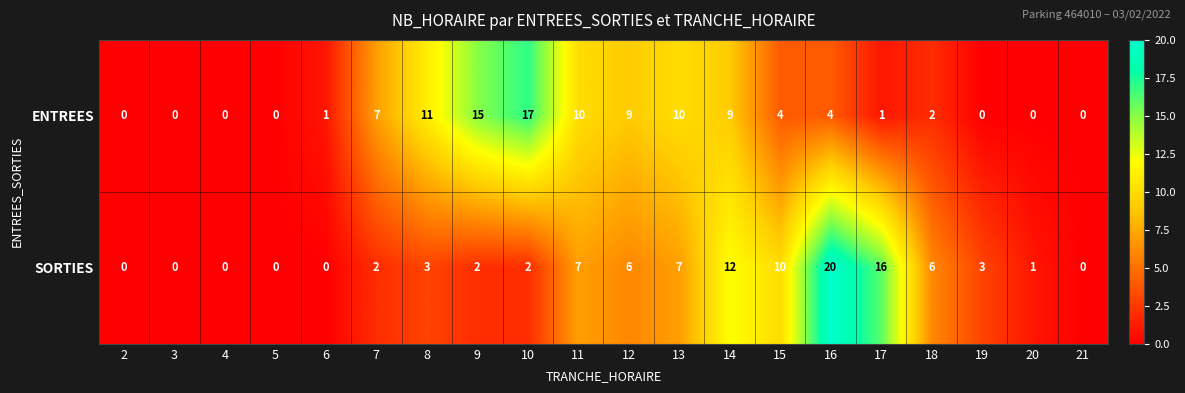

At which category does the chart reach its peak across all series?

16